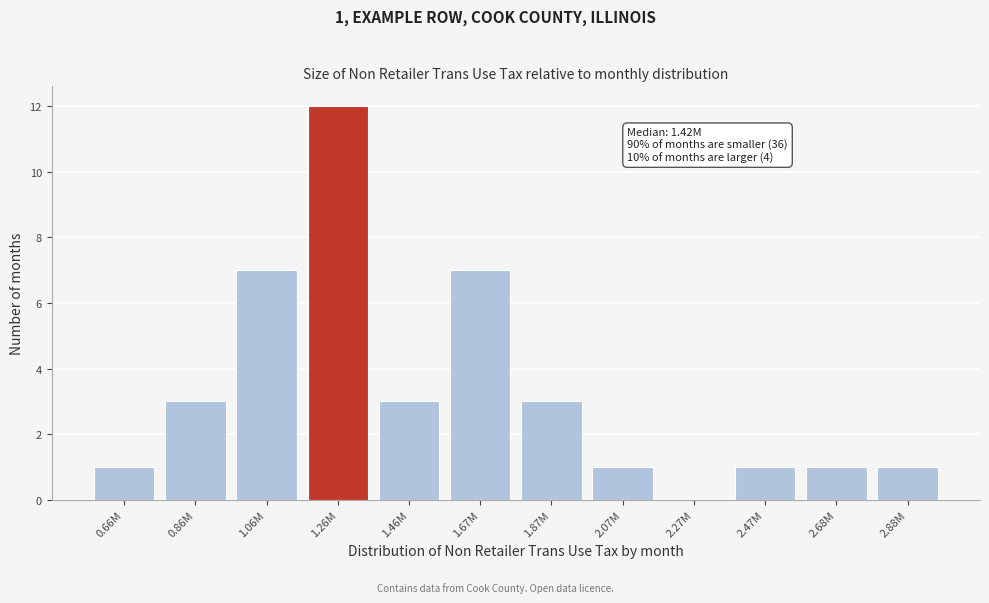

Reading left to right, extract all data points from this chart.

0.66M=1	0.86M=3	1.06M=7	1.26M=12	1.46M=3	1.67M=7	1.87M=3	2.07M=1	2.27M=0	2.47M=1	2.68M=1	2.88M=1